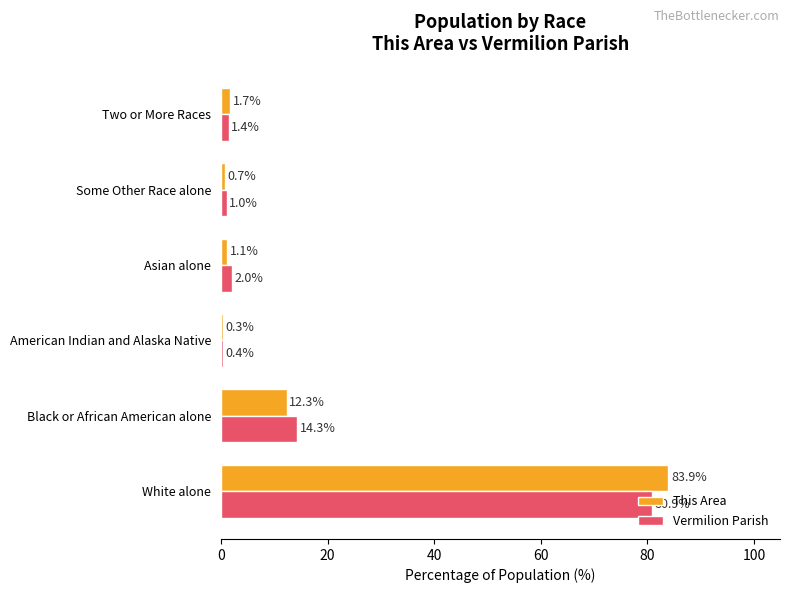

What is the sum of the This Area values at American Indian and Alaska Native and Asian alone?

1.4